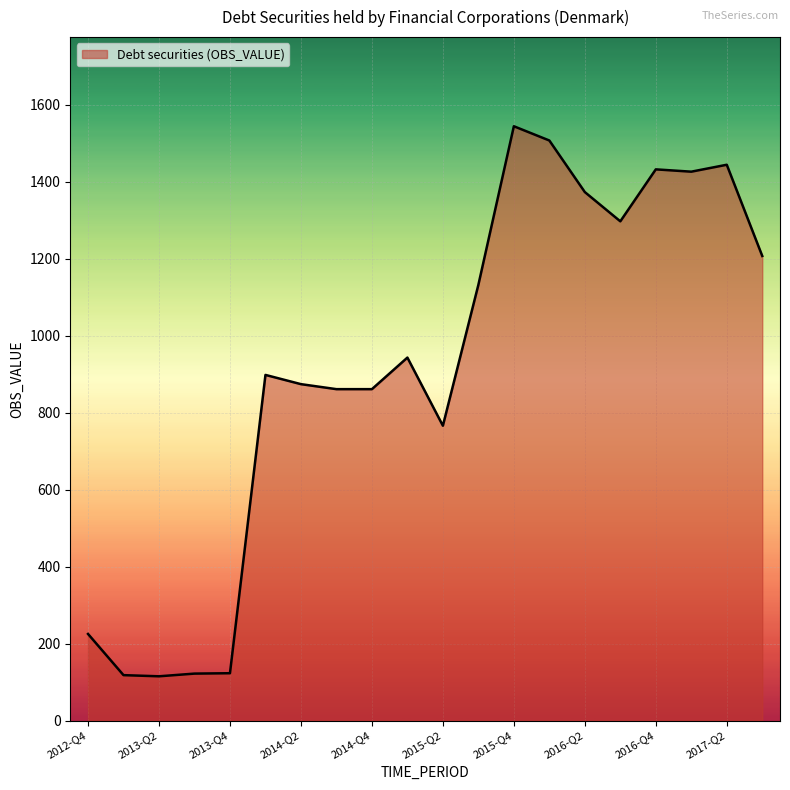

What is the difference between the maximum and minimum values?

1429